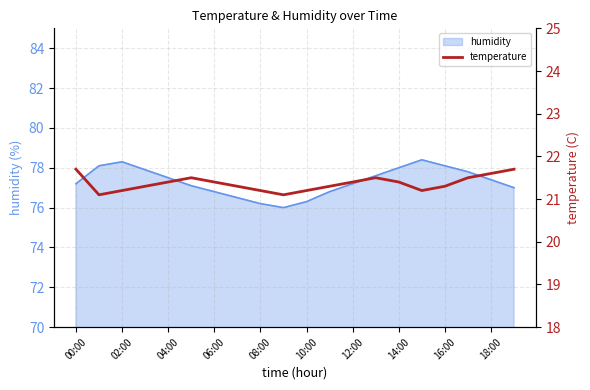

How many points are lower than both their immediate neighbors (excluding endpoints)?

3